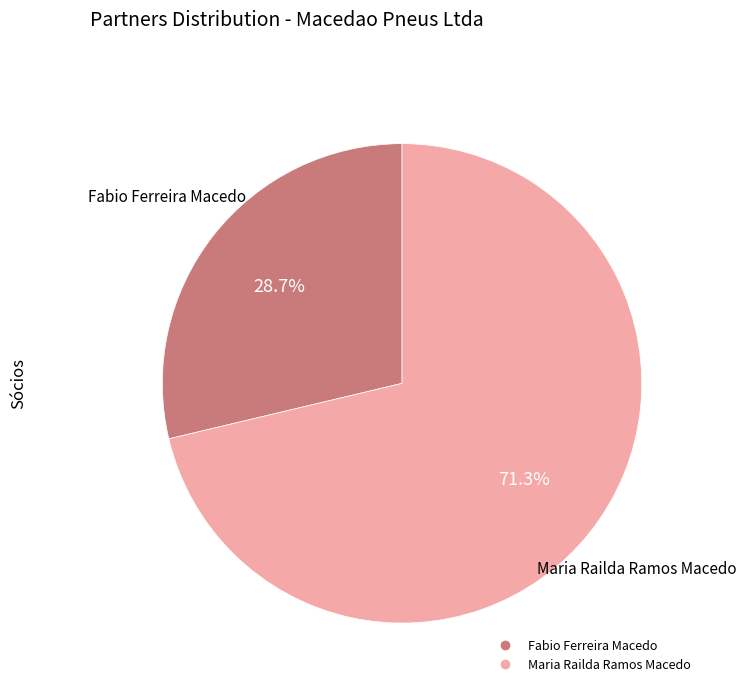

Is it true that Maria Railda Ramos Macedo is 65% of the pie?

False